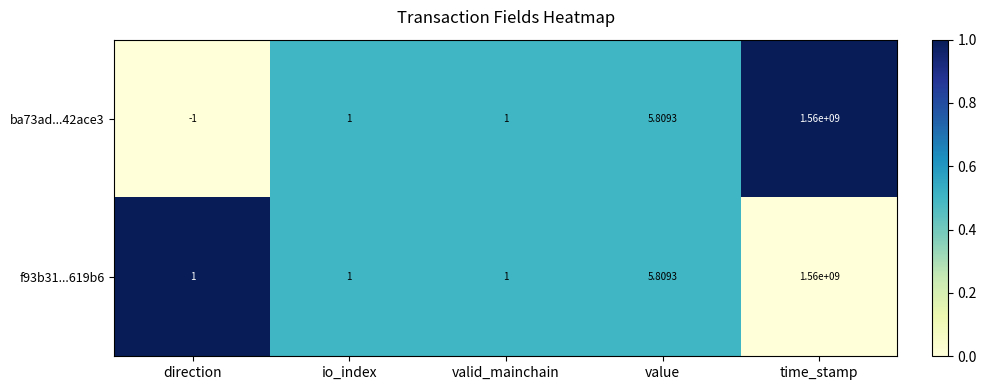

At which label is ba73ad...42ace3 closest to 779999999?

value